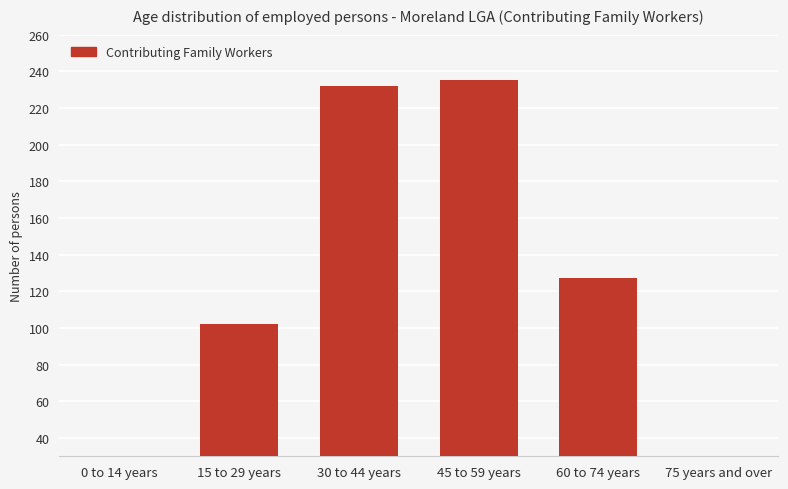

Between 0 to 14 years and 60 to 74 years, which is larger?

60 to 74 years